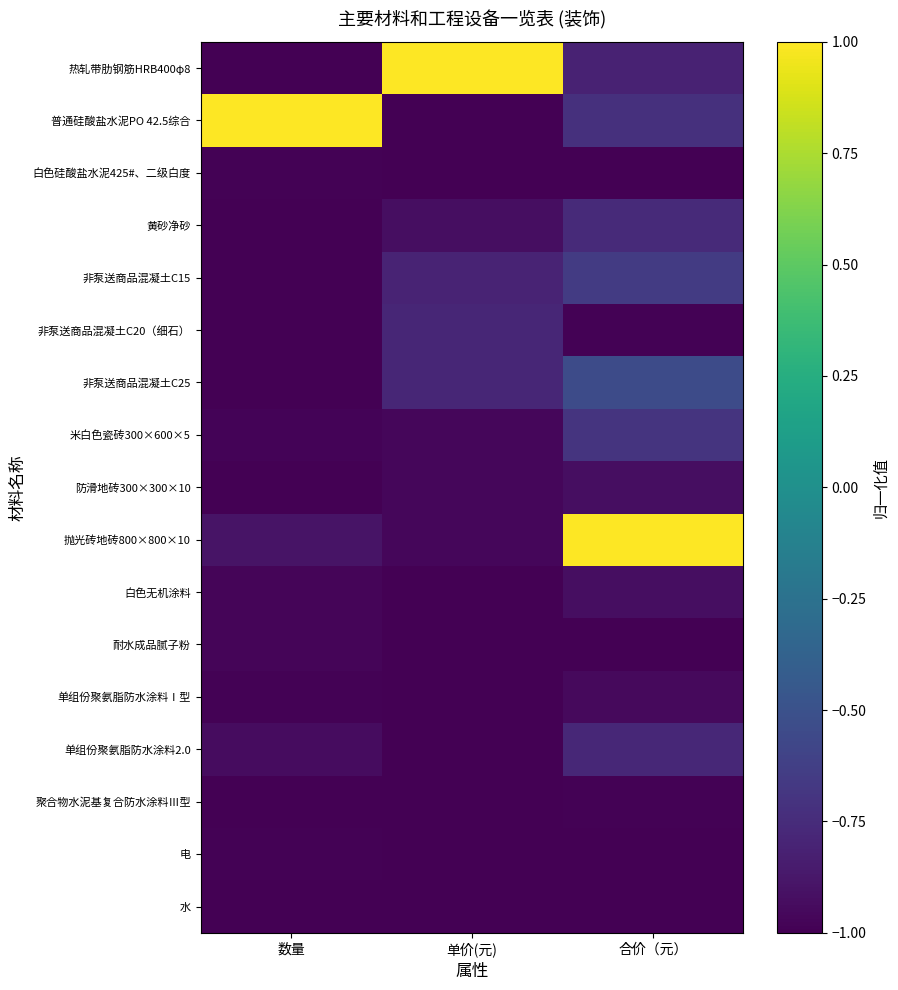

Count the number of categories in the chart.

3